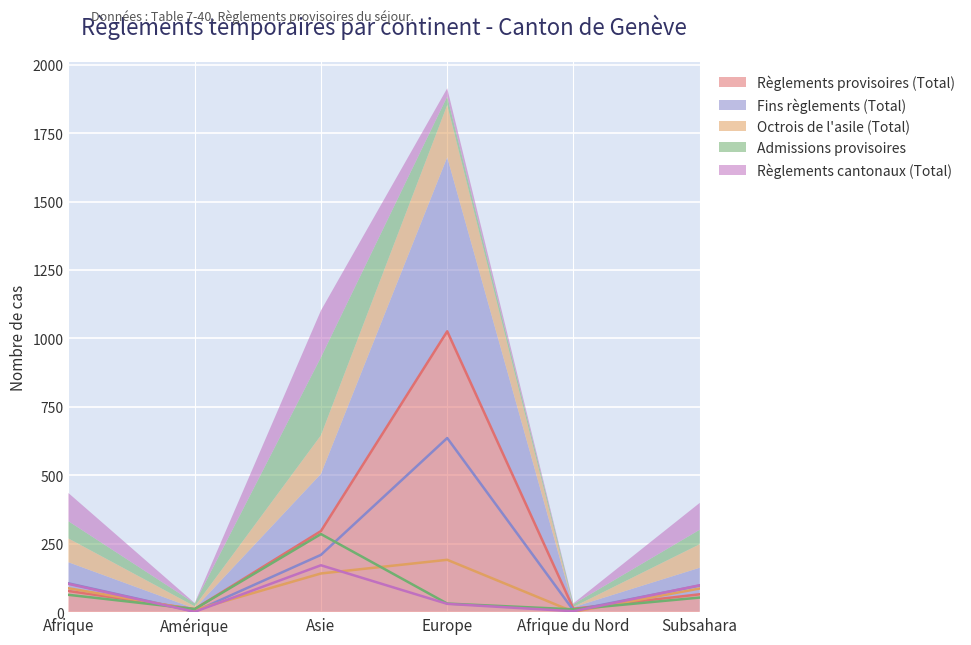

Rank the series by their maximum value, from lowest to highest.

Règlements cantonaux (Total), Octrois de l'asile (Total), Admissions provisoires, Fins règlements (Total), Règlements provisoires (Total)